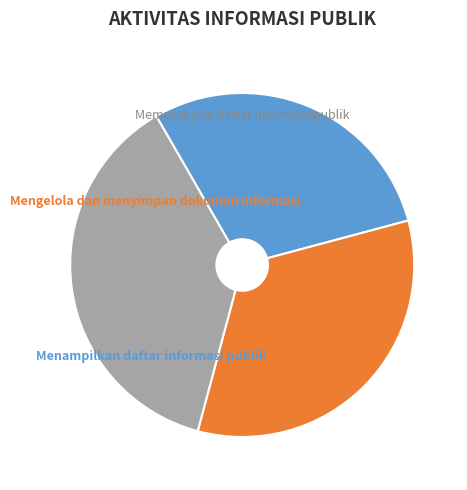

What is the ratio of the value at Memperbarui daftar informasi publik to the value at Menampilkan daftar informasi publik?

1.3